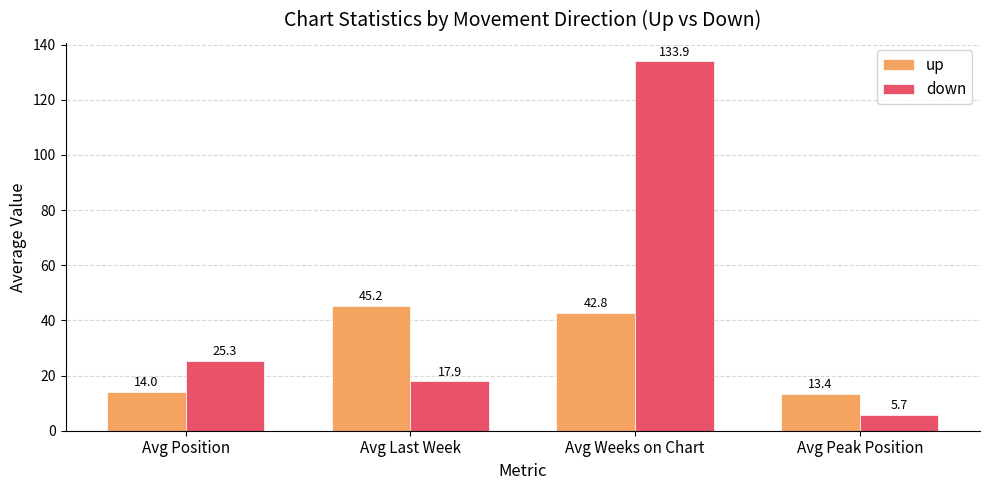

List the labels in order of up value, smallest first.

Avg Peak Position, Avg Position, Avg Weeks on Chart, Avg Last Week